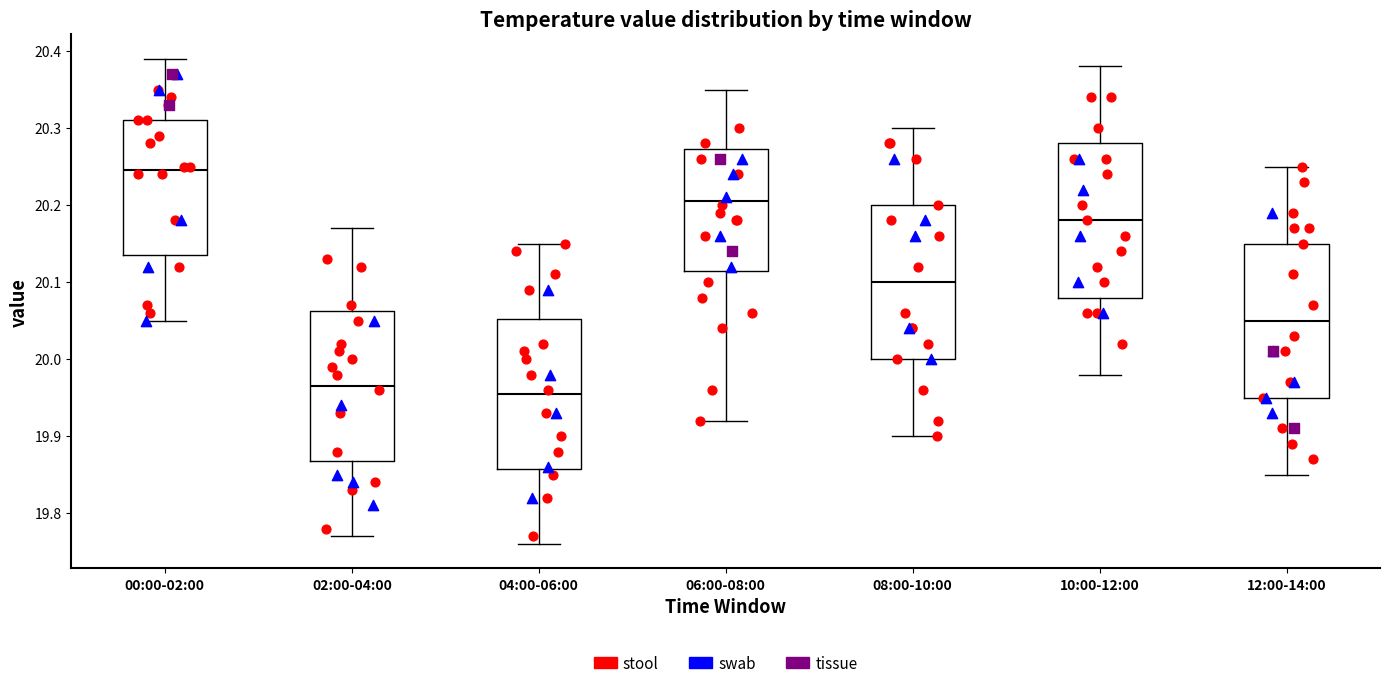

Where does the upper whisker of the box for 04:00-06:00 end on the y-axis? The values are not printed on the chart, so give them approximately, as read against the axis.

20.15